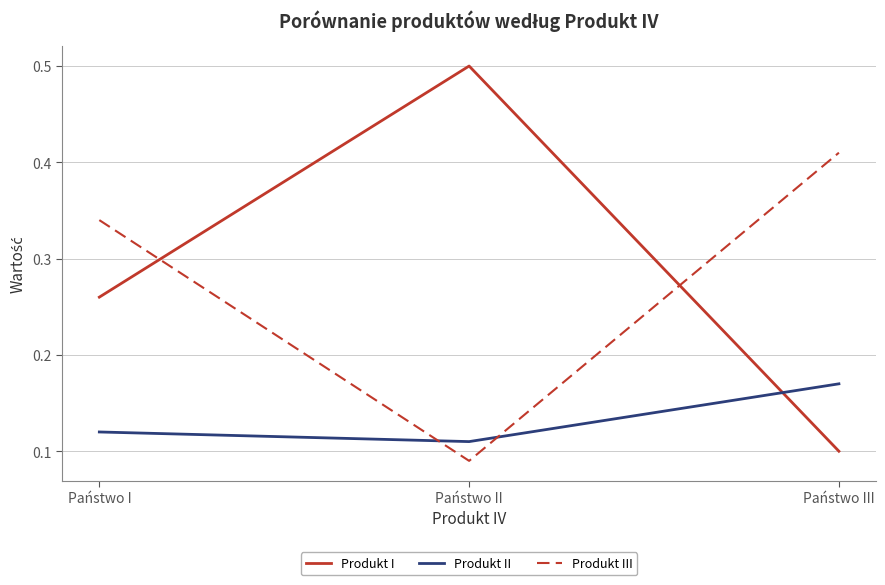

Where is Produkt II nearest to the value 0?

Państwo II